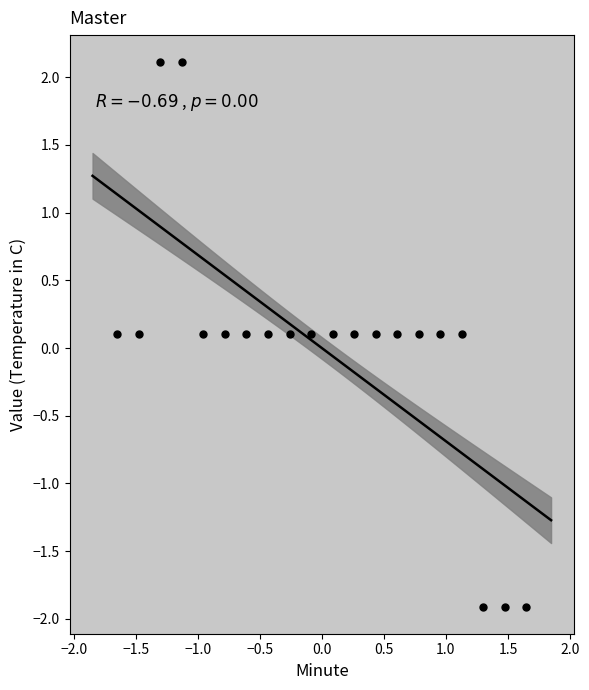

What is the range of X values (max minus min)?

3.3